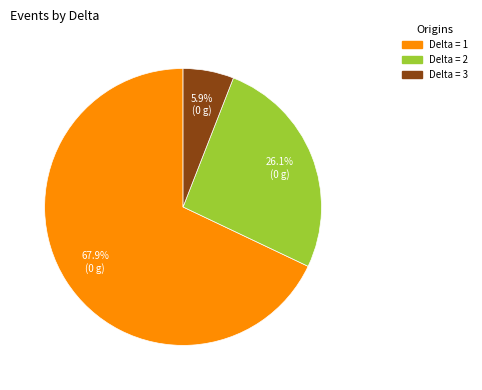

Is there any slice that represents more than half of the pie?

Yes